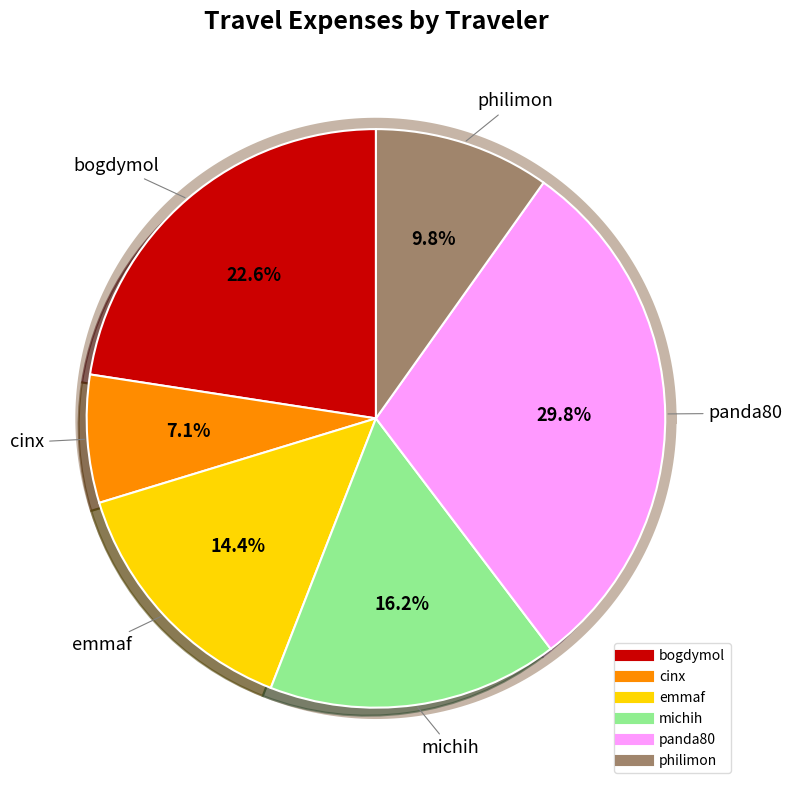

The emmaf slice represents 27% of the pie. True or false?

False